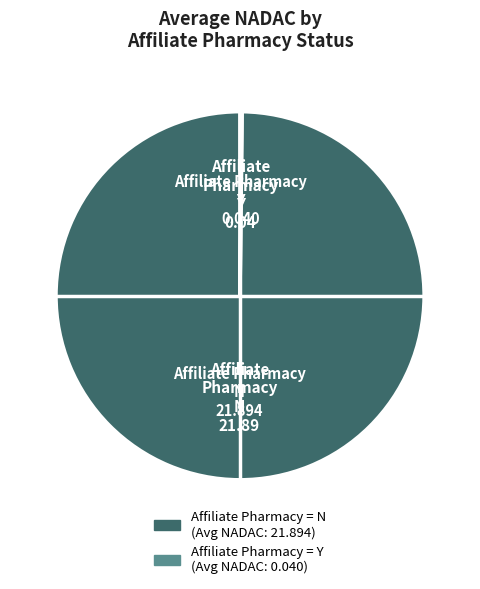

Is there a majority slice in this chart?

Yes